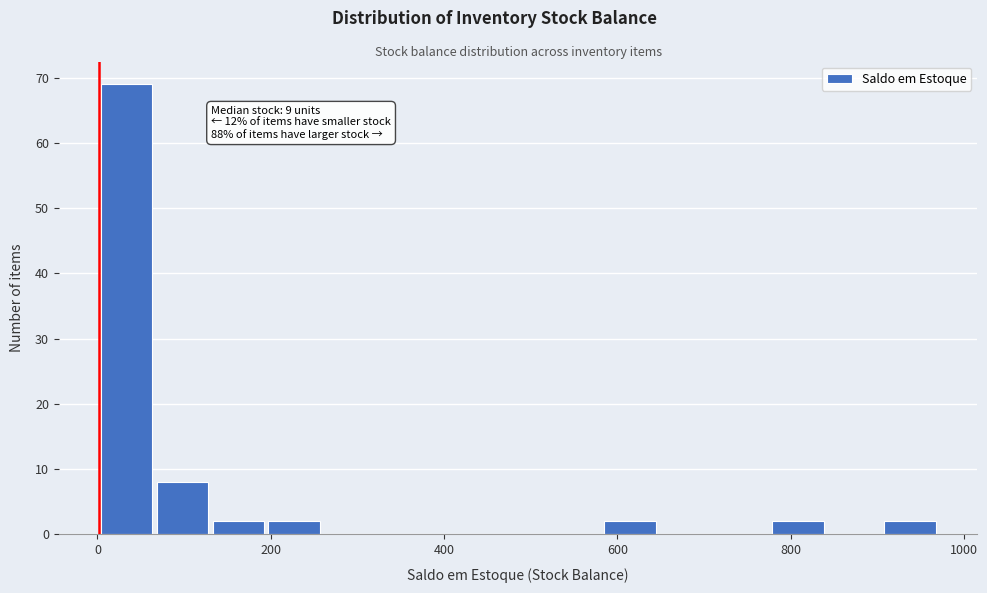

Around what value on the x-axis is the tallest bar? Give the approximate position of its centre, as read against the axis.

40